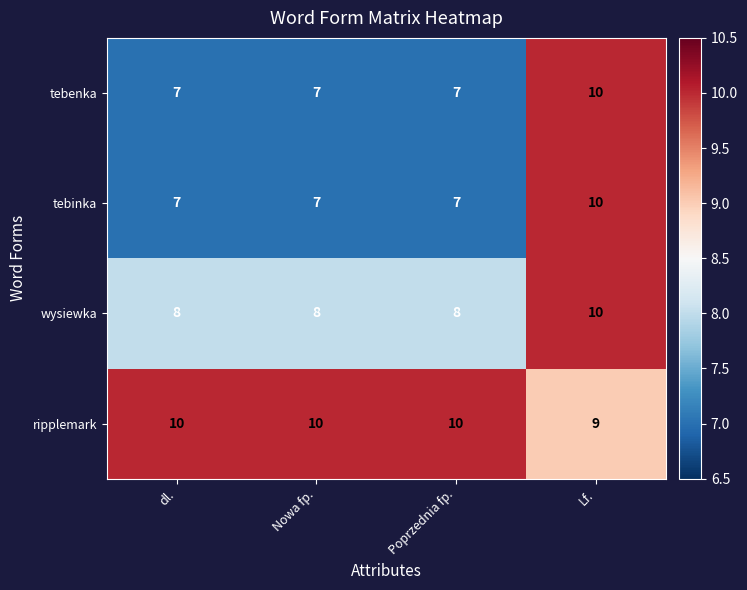

What is the maximum value shown in the chart?

10